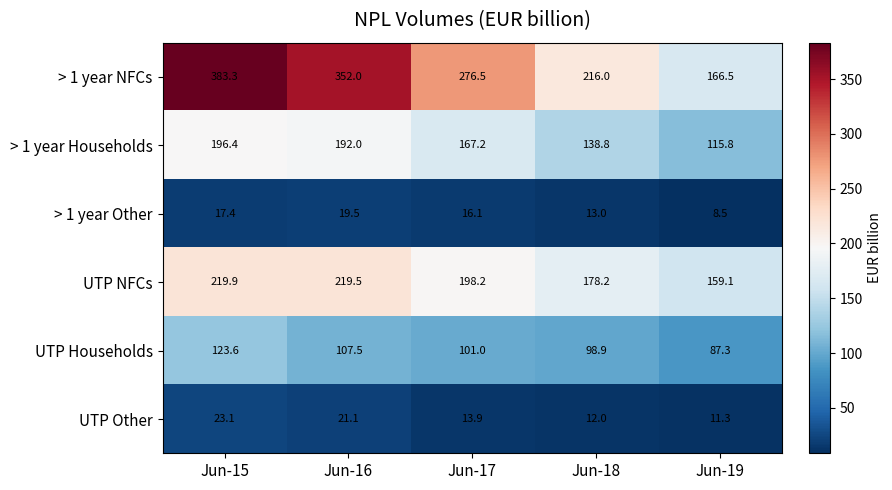

Which series changed the most between Jun-18 and Jun-19?

> 1 year NFCs